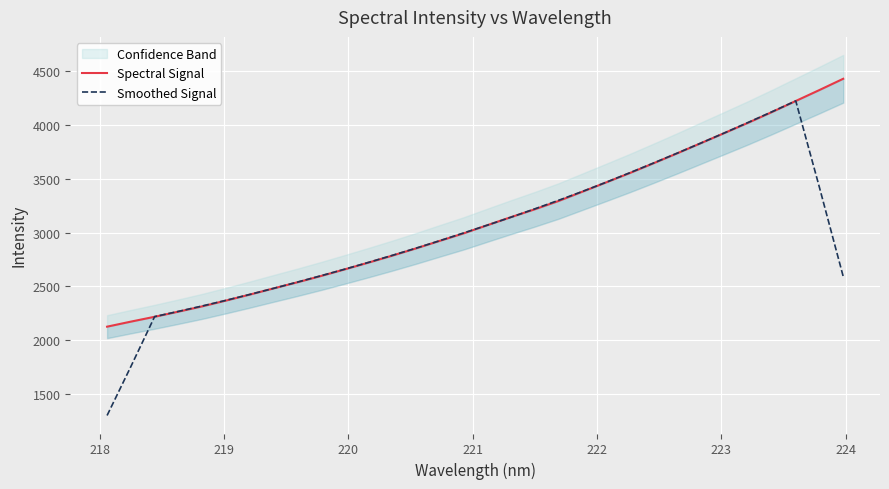

List the series in order of their peak value, lowest first.

Smoothed Signal, Spectral Signal